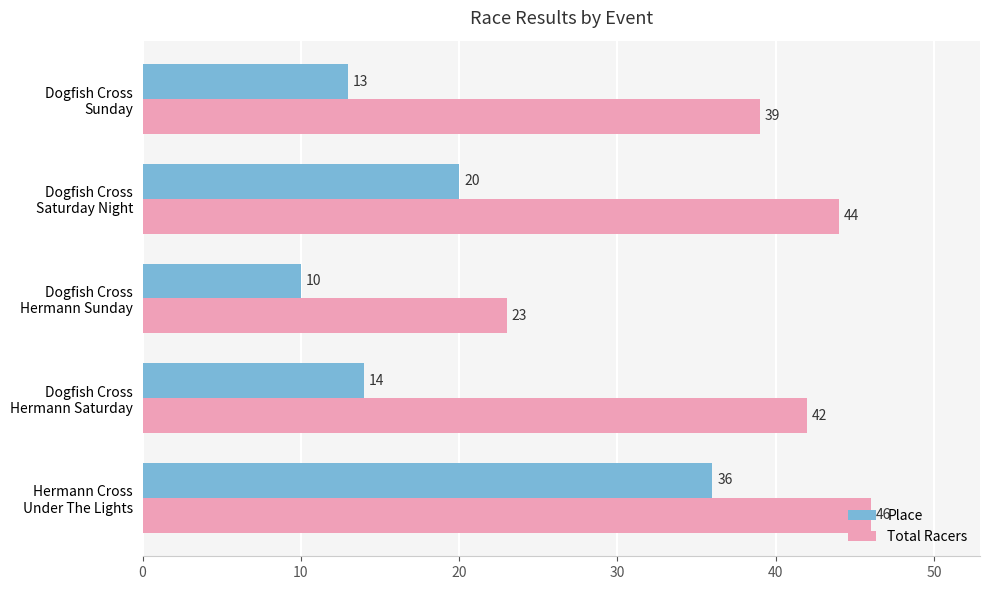

How many series are shown in this chart?

2